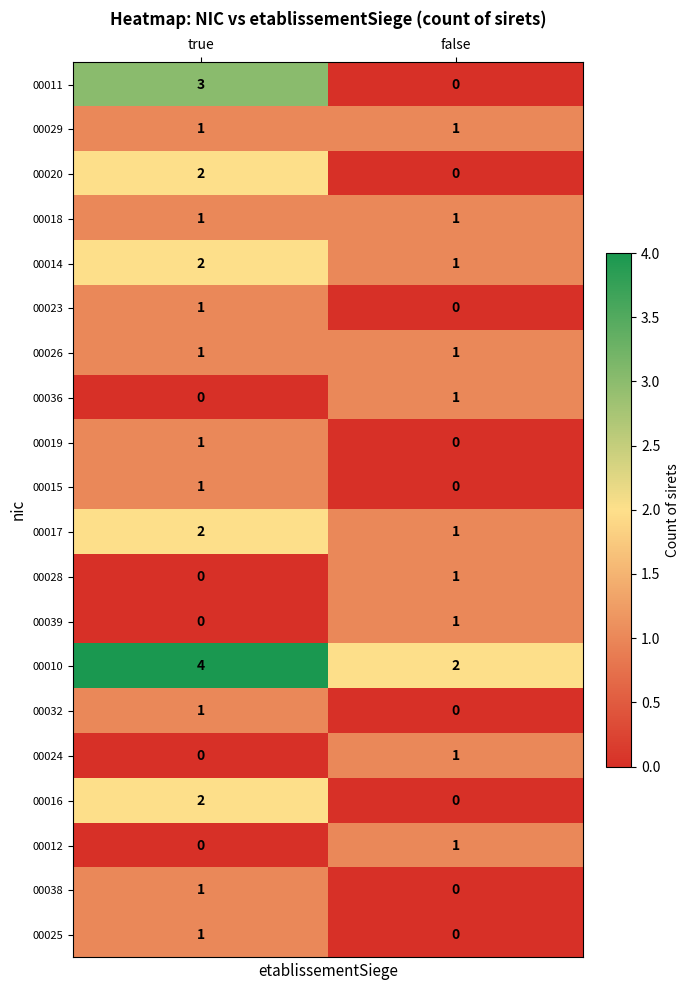

What is the total value across all series at false?

12